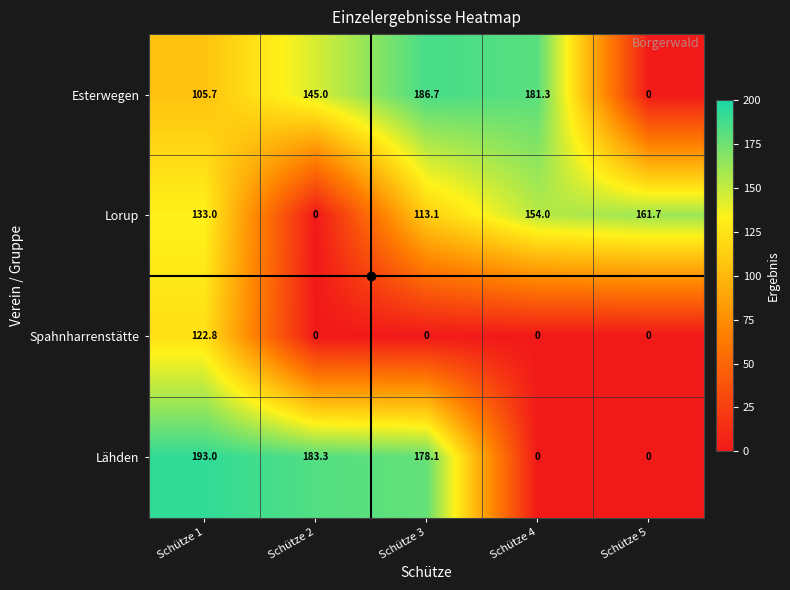

Rank the series at Schütze 1 from lowest to highest value.

Esterwegen, Spahnharrenstätte, Lorup, Lähden